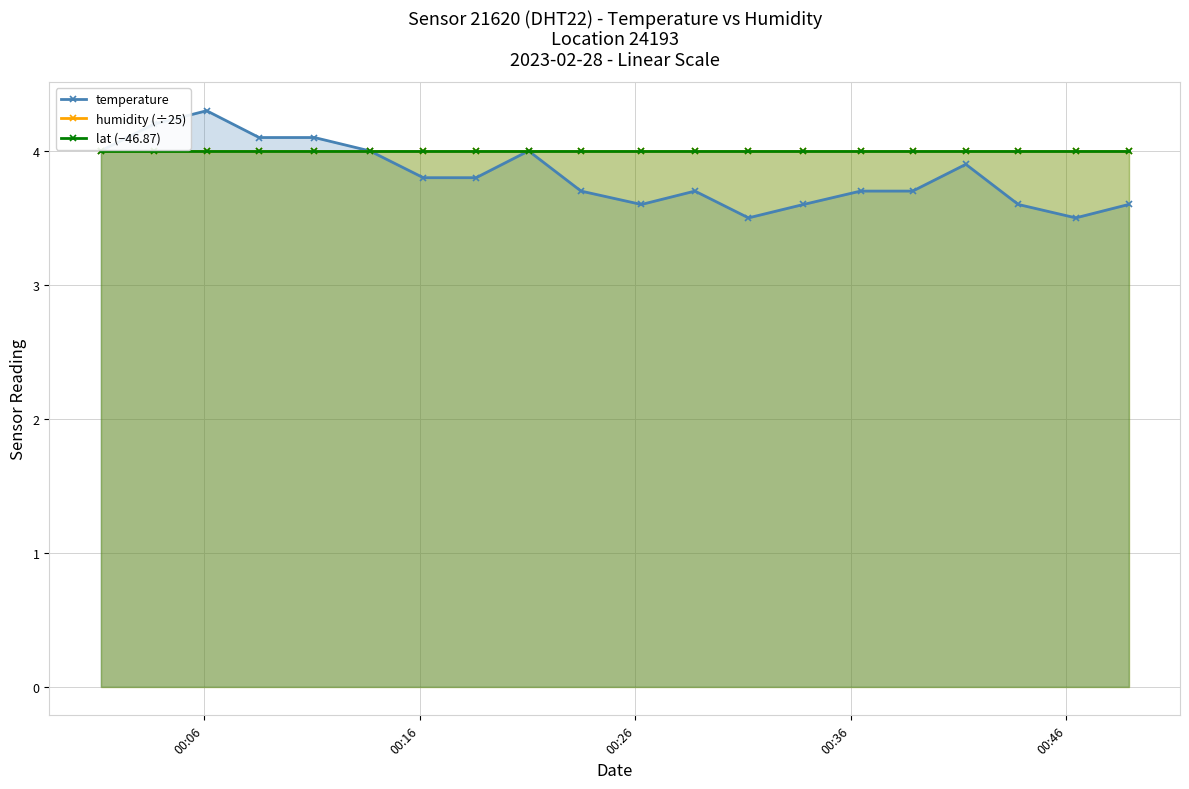

What is the value of the humidity (÷25) point at the 20th from the left?

4.0